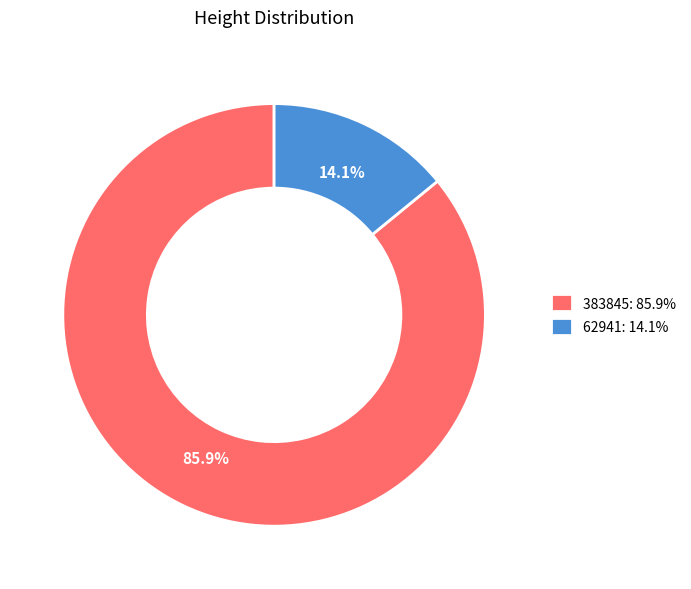

Does 383845 represent more than half of the total?

Yes